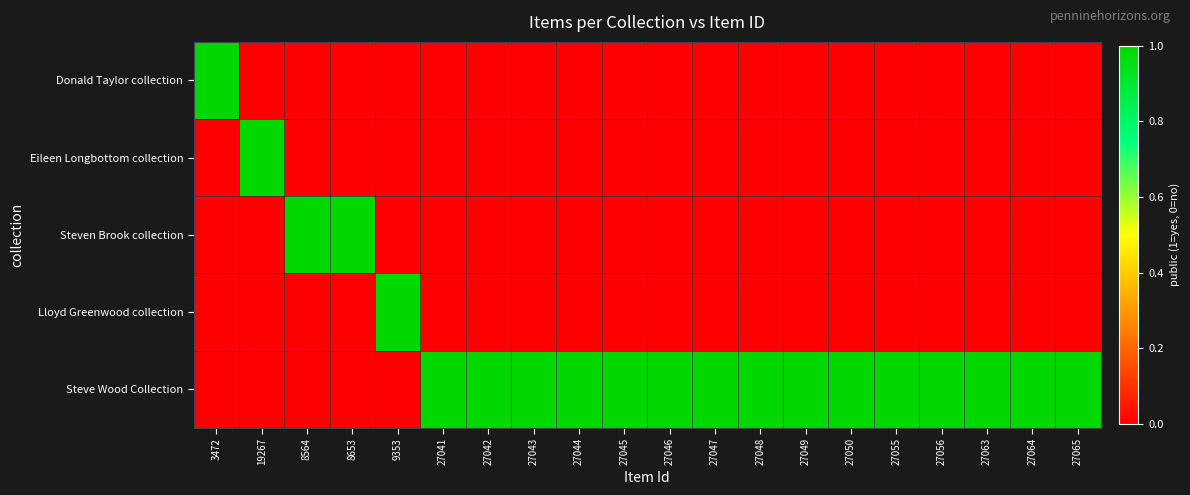

Which series has the largest total across all categories?

Steve Wood Collection